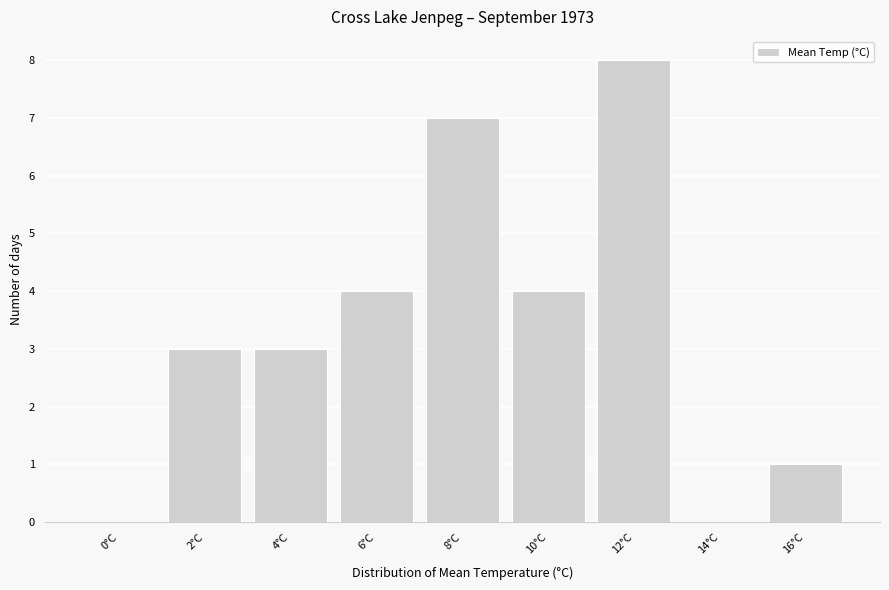

Reading left to right, transcribe all the data shown in this chart.

0°C=0	2°C=3	4°C=3	6°C=4	8°C=7	10°C=4	12°C=8	14°C=0	16°C=1